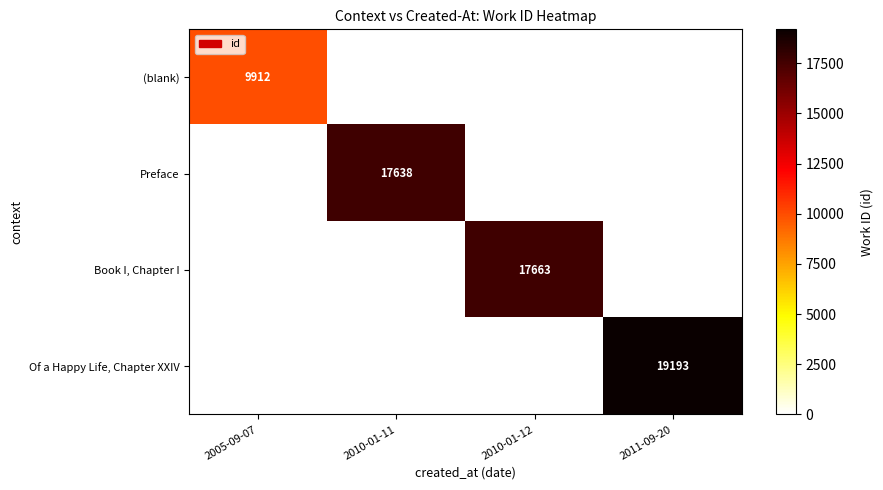

True or false: (blank) has a value of 9912 at 2005-09-07.

True